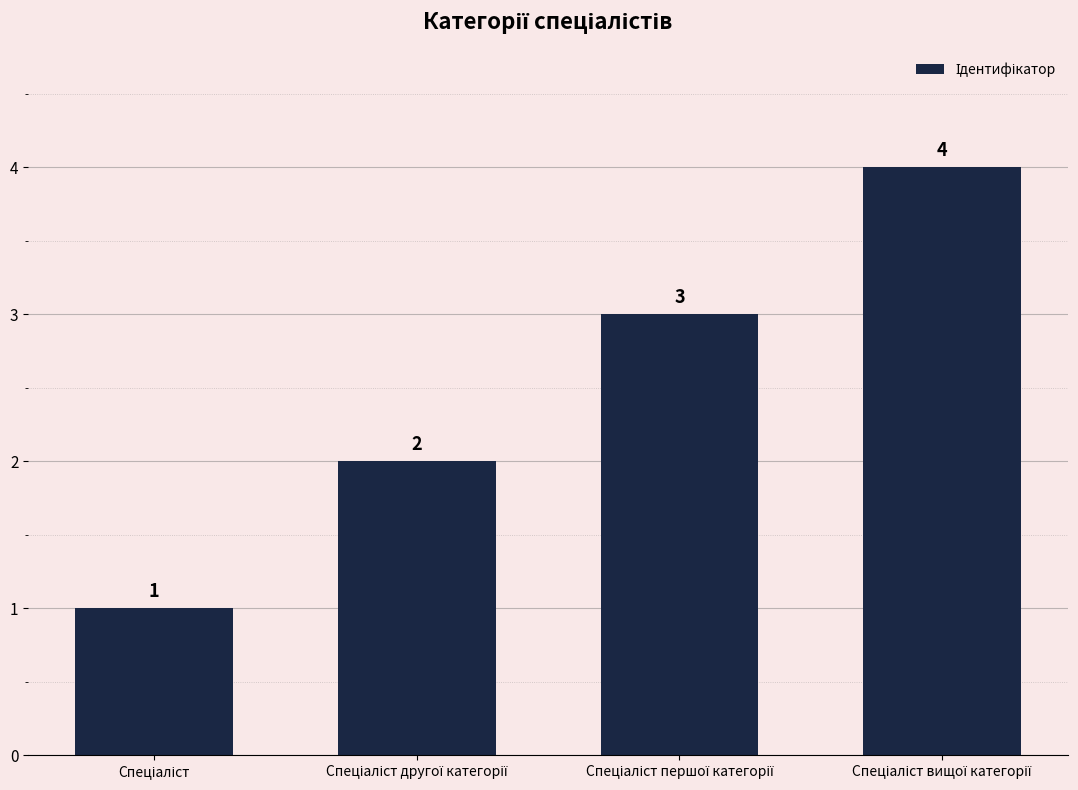

Count the values in the range 2 to 4.

3